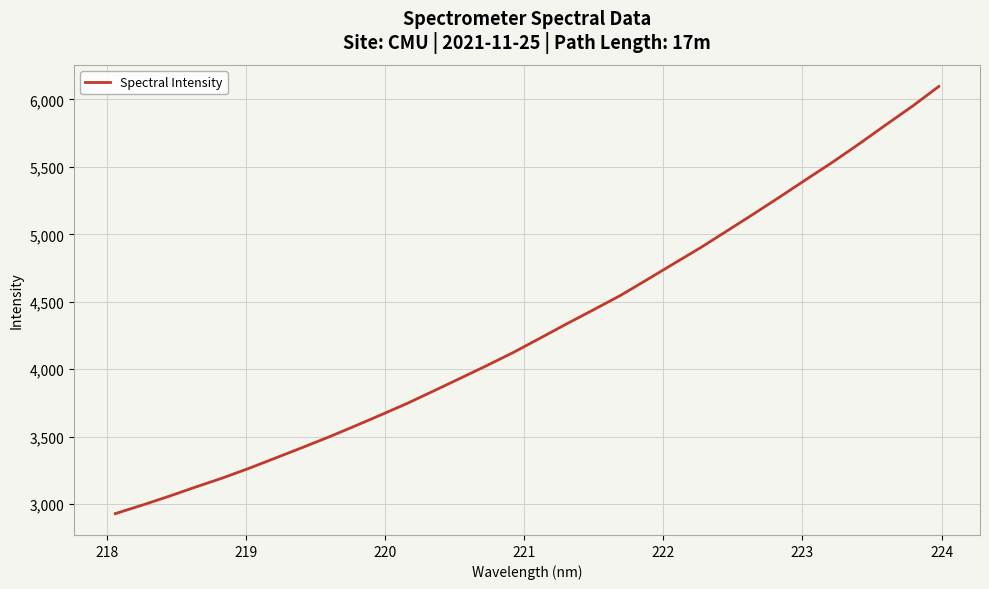

What is the smallest value displayed?

2928.5